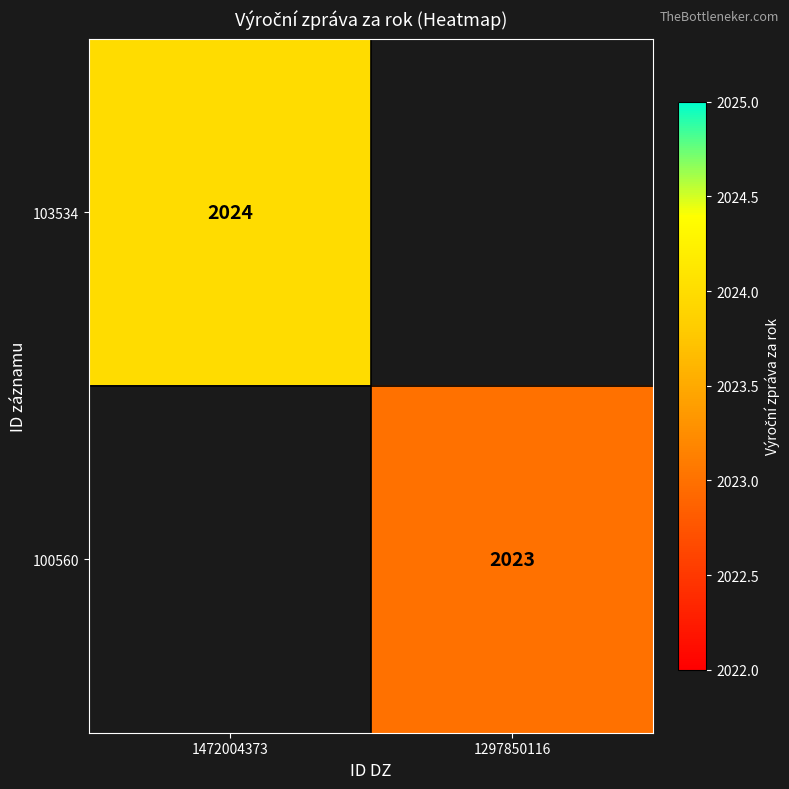

Is the value of 103534 at 1472004373 greater than the value of 100560 at 1297850116?

Yes